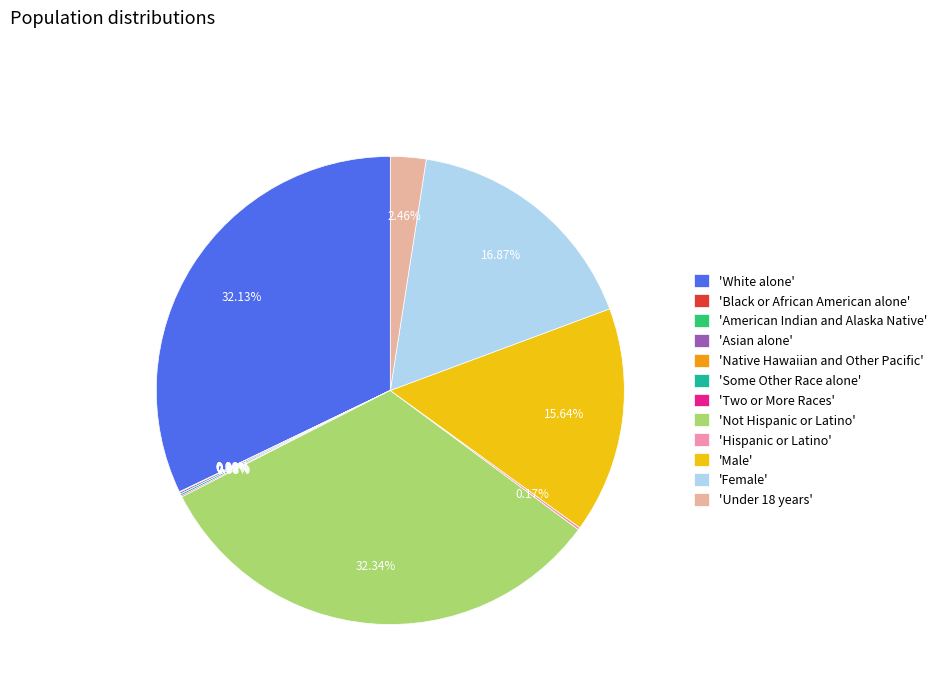

Is Black or African American alone the majority of the pie?

No